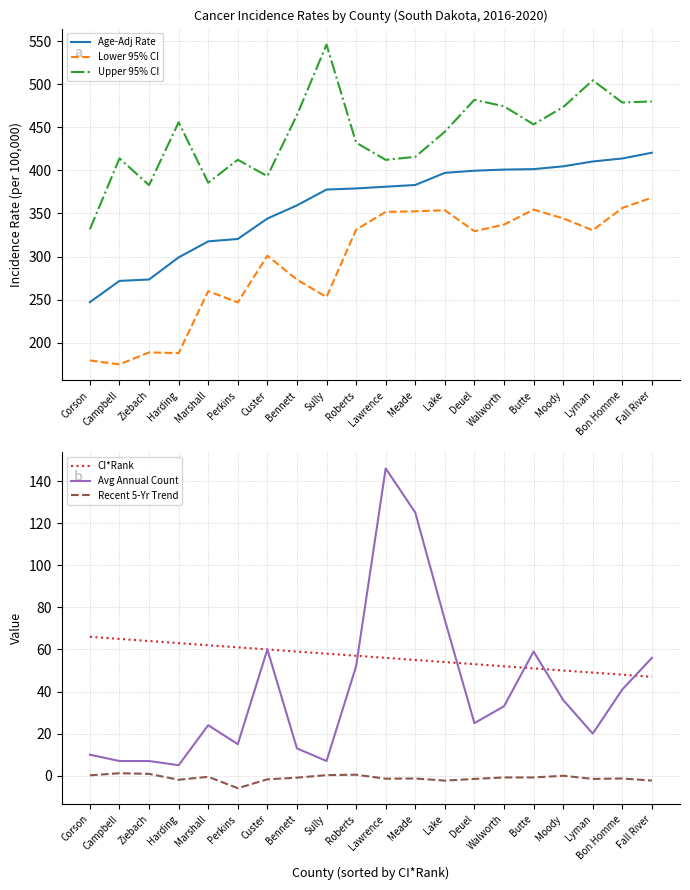

What are all the series names shown in the legend?

Age-Adj Rate, Lower 95% CI, Upper 95% CI, CI*Rank, Avg Annual Count, Recent 5-Yr Trend